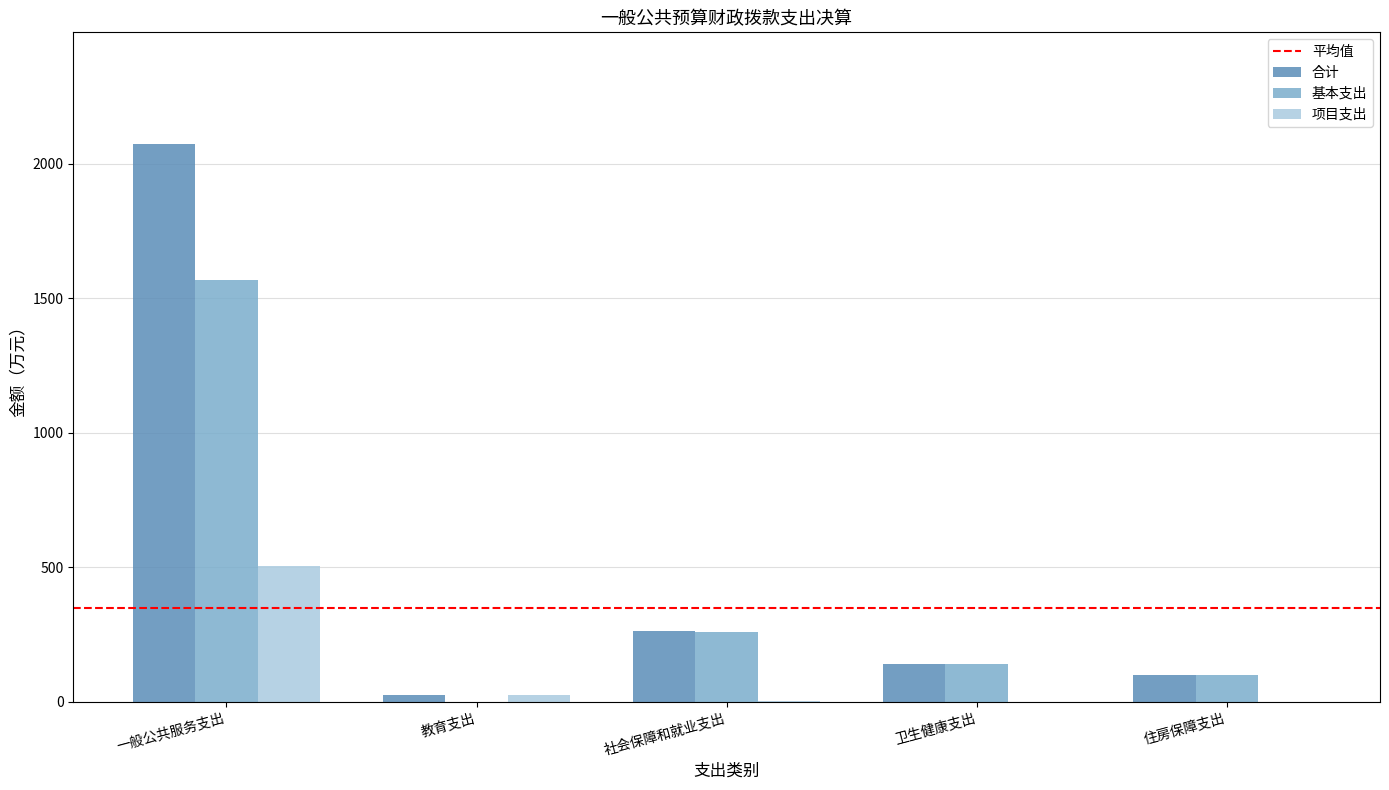

What is the highest value of the 项目支出 series?

506.3